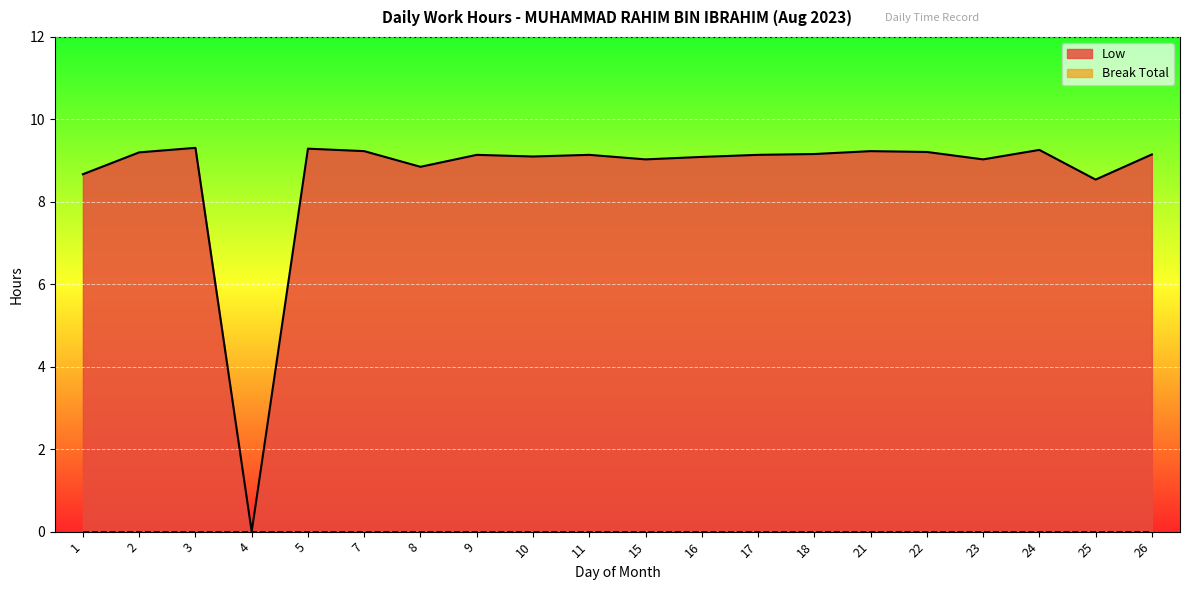

Which label corresponds to the smallest value in the chart?

4